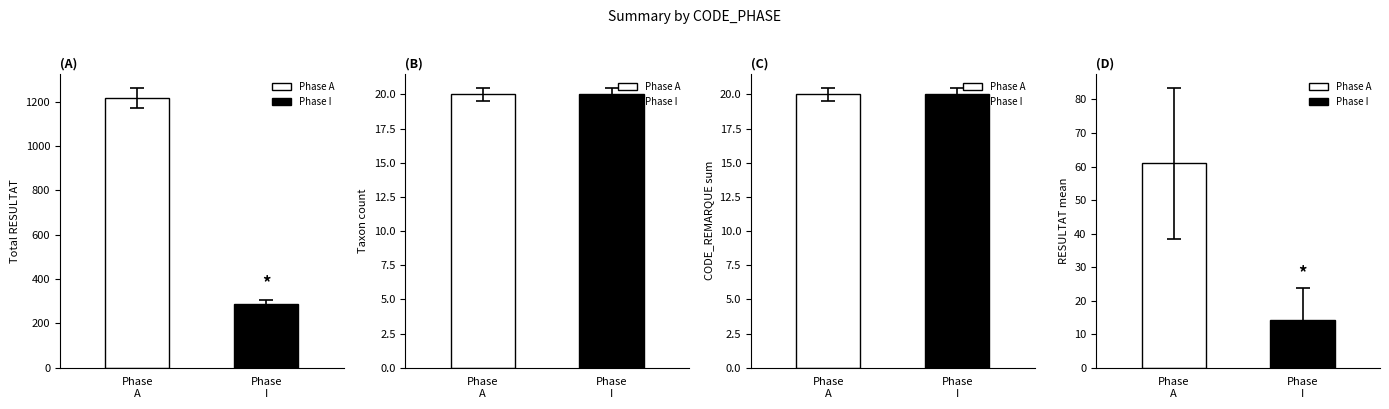

The value of A at 485 is 5. True or false?

False